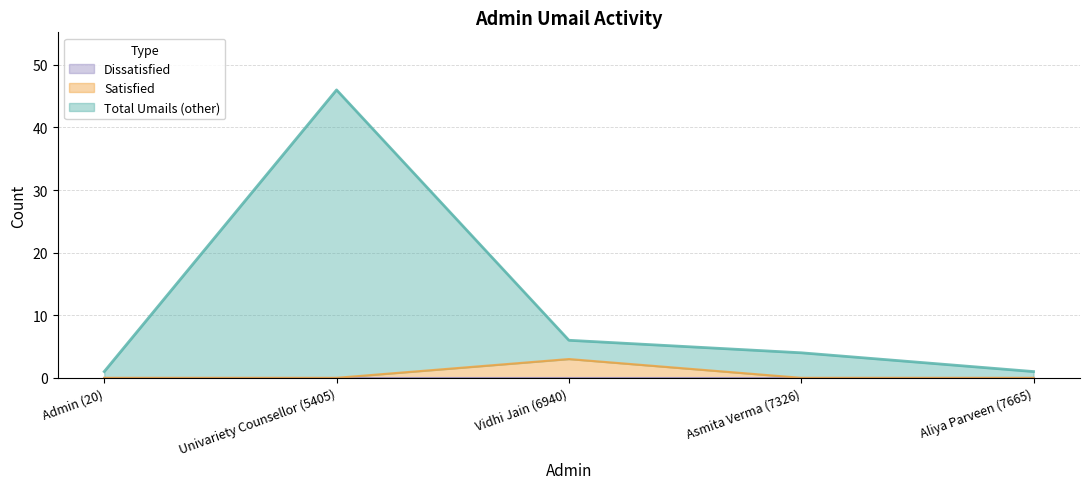

Which label corresponds to the largest value in the chart?

Univariety Counsellor (5405)